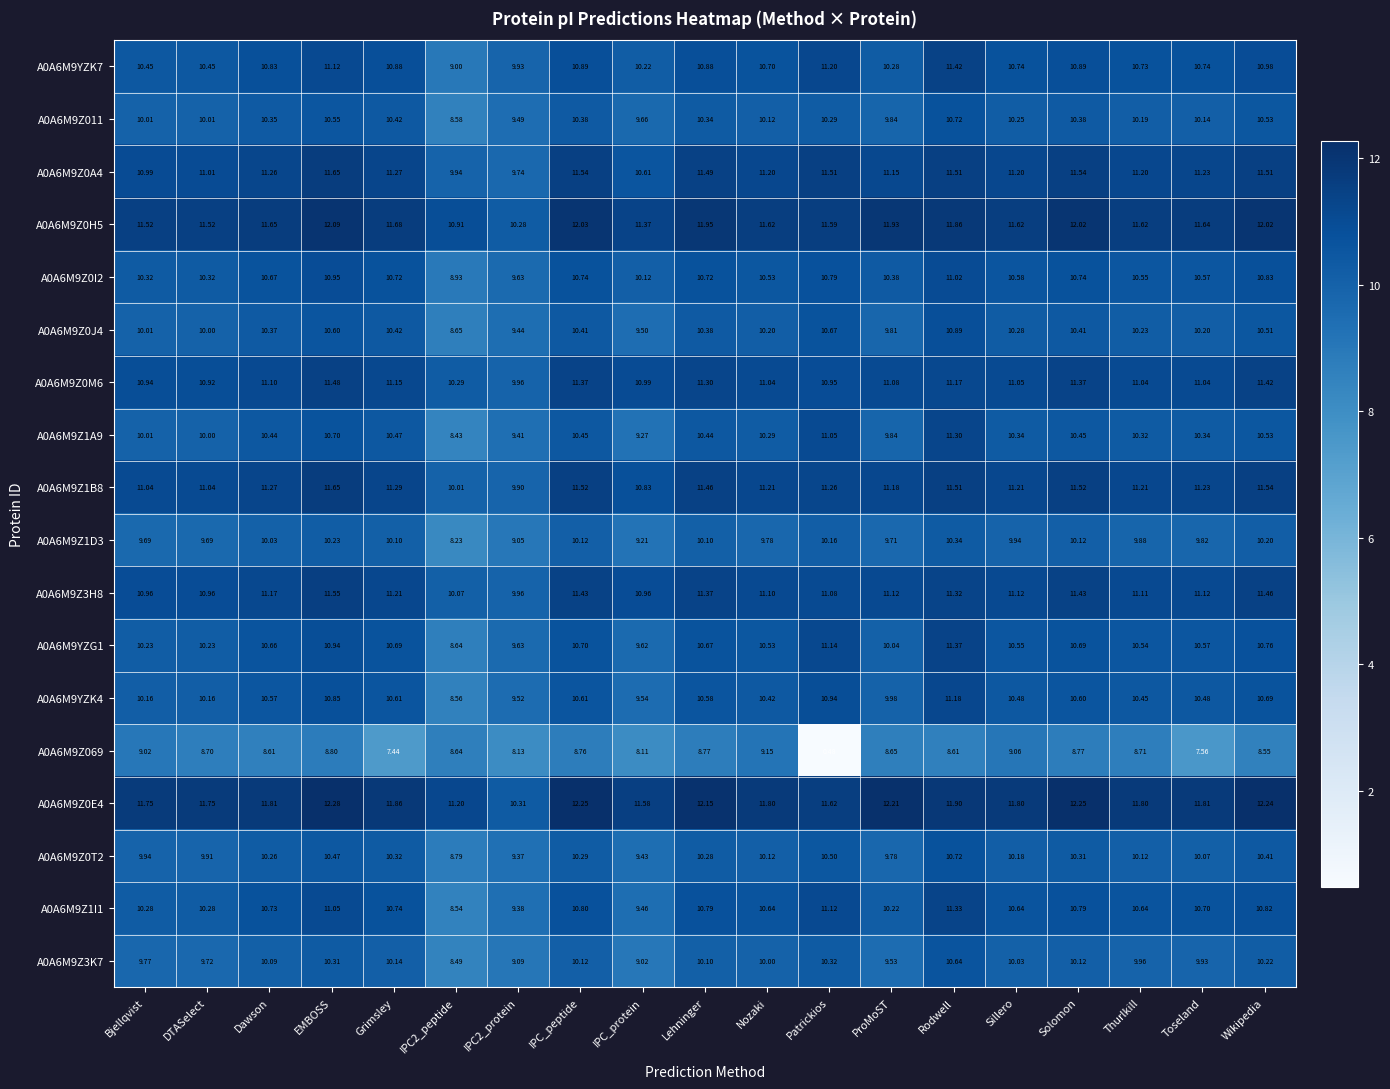

Is the value of A0A6M9Z0I2 at Nozaki greater than the value of A0A6M9Z1A9 at IPC2_protein?

Yes